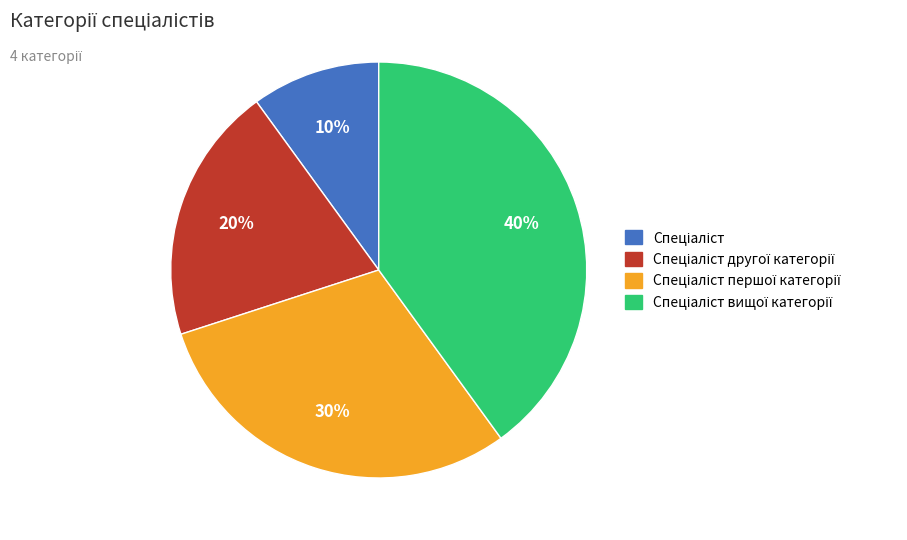

Is there a majority slice in this chart?

No